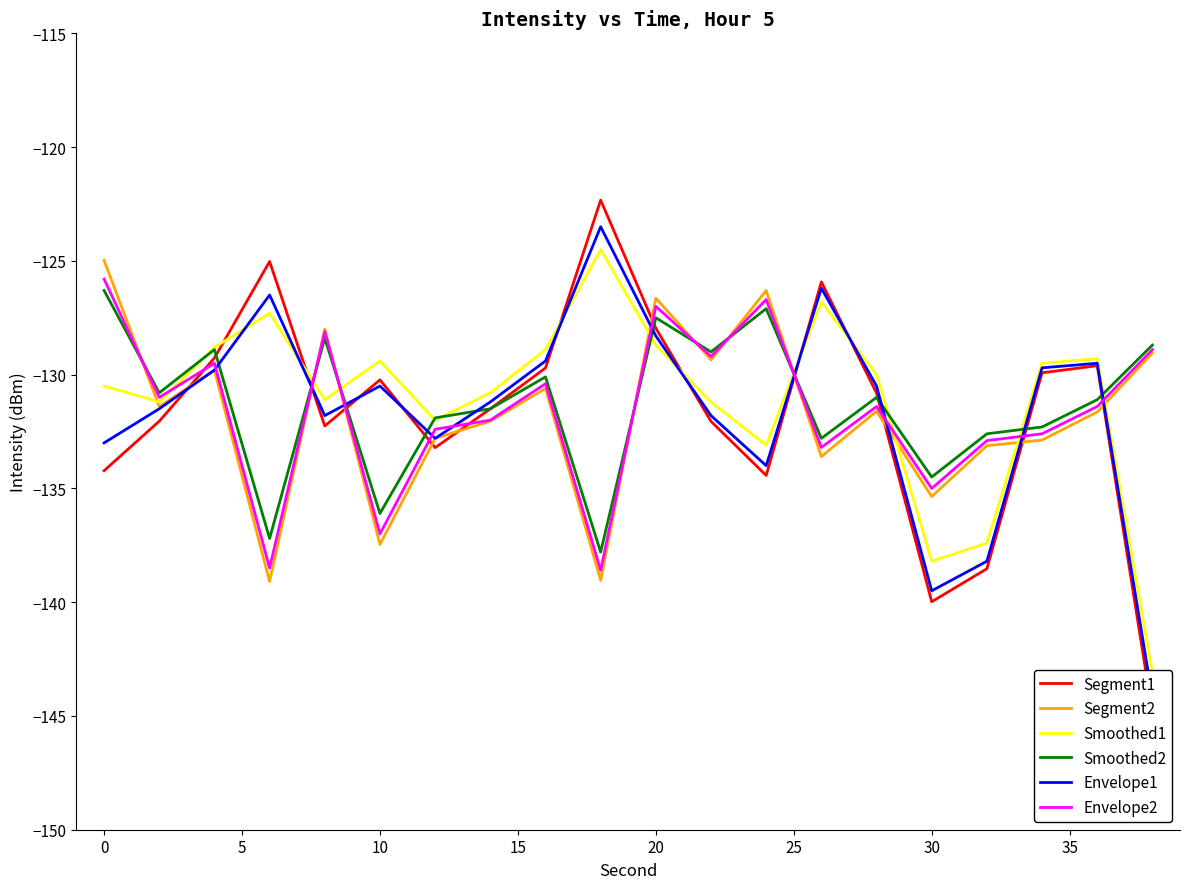

What is the maximum value for Envelope2?

-125.8